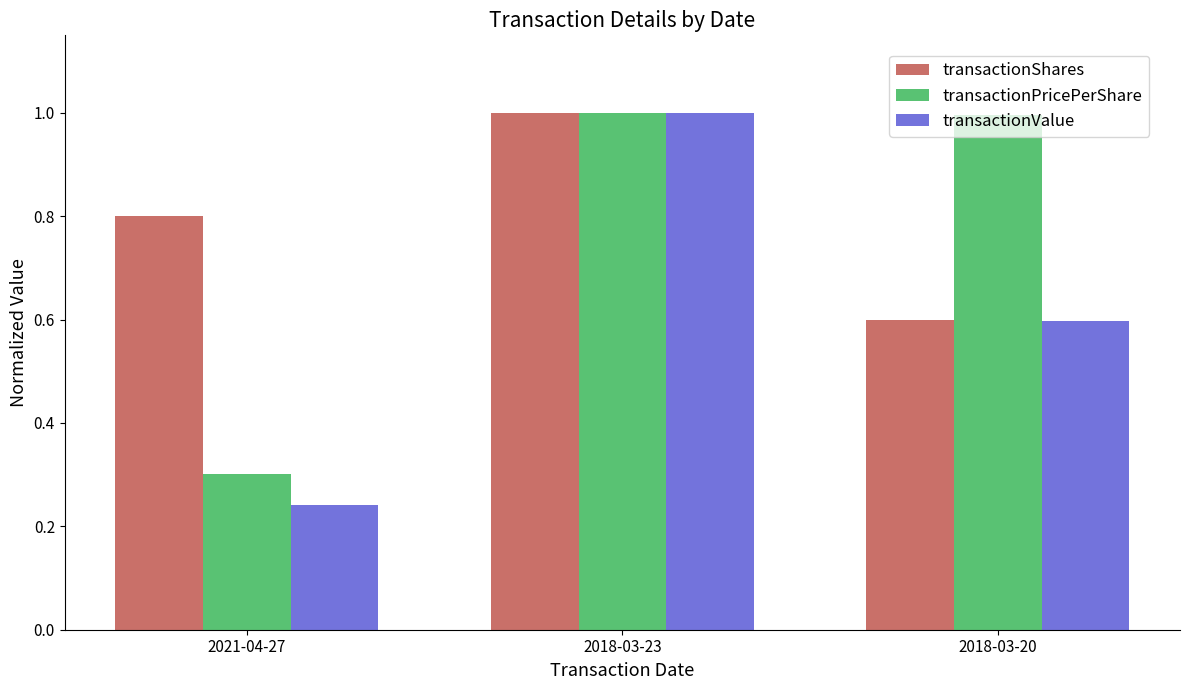

The value of transactionShares at 2018-03-20 is 0.9. True or false?

False